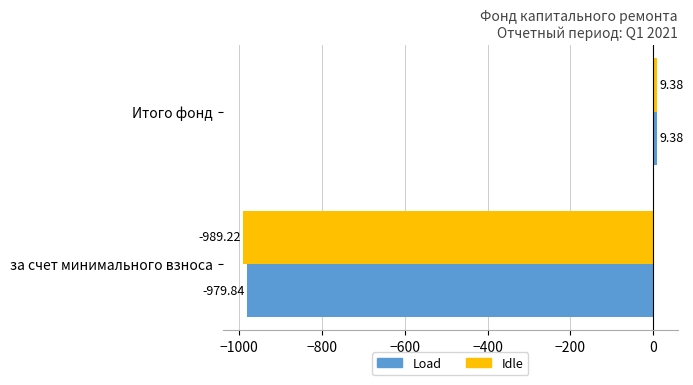

What is the difference between the maximum and minimum values in the Idle series?

998.6